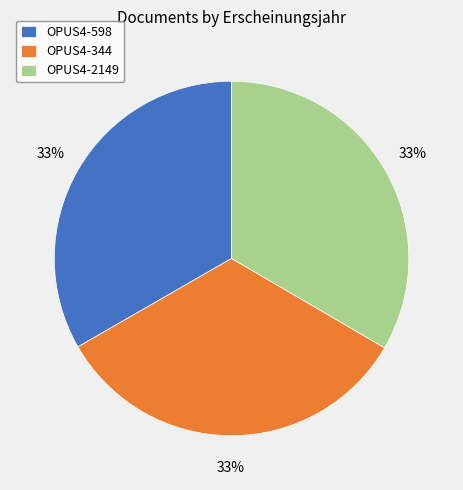

Count the number of slices in the pie.

3